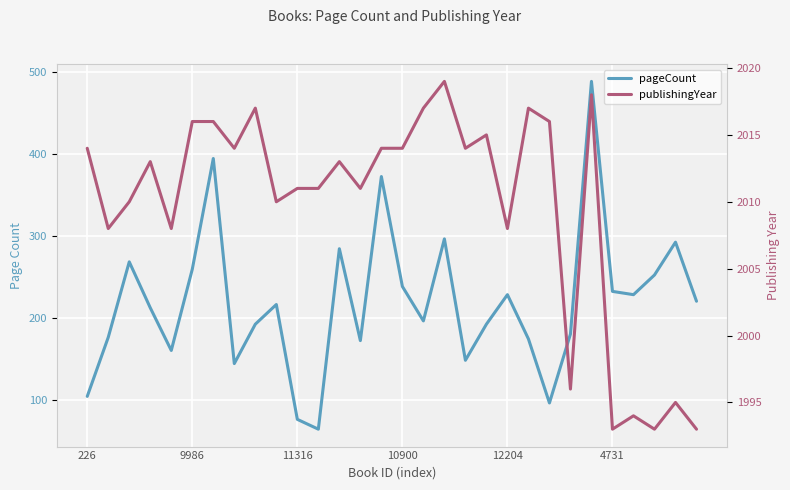

True or false: pageCount and publishingYear cross at least once.

False